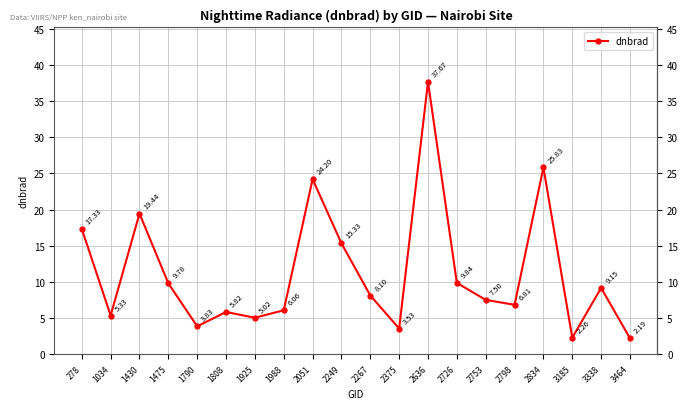

Which has a higher value, 3185 or 1925?

1925